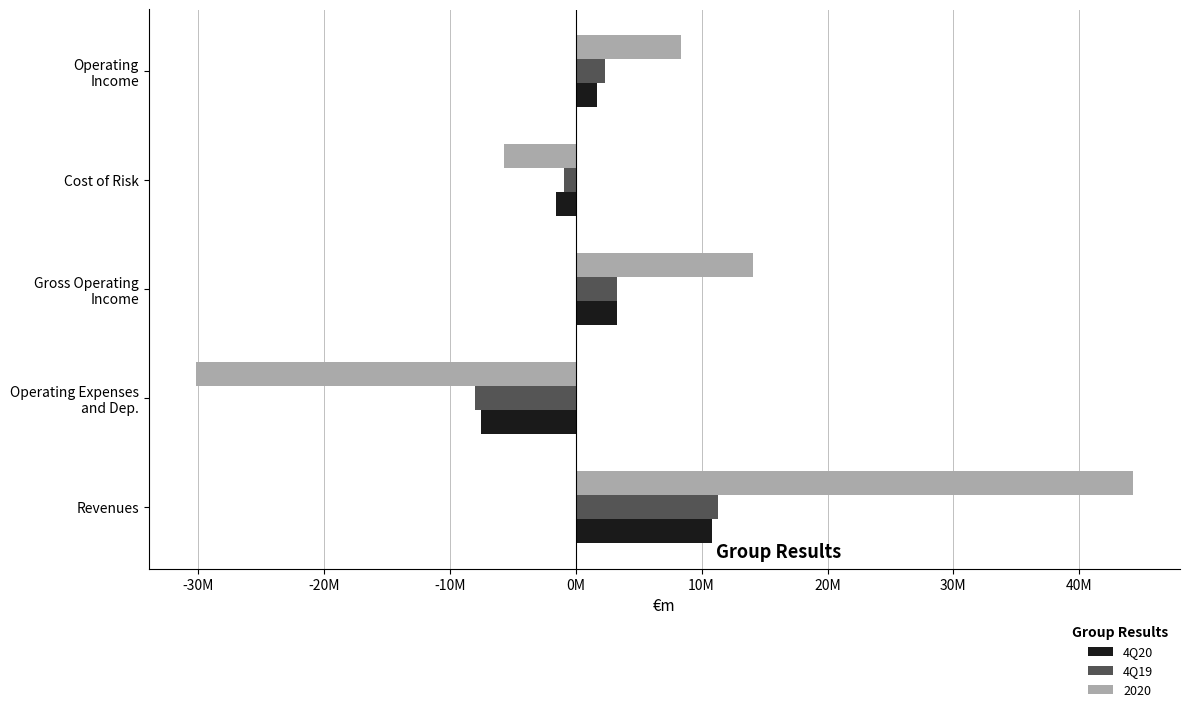

What are all the series names shown in the legend?

4Q20, 4Q19, 2020